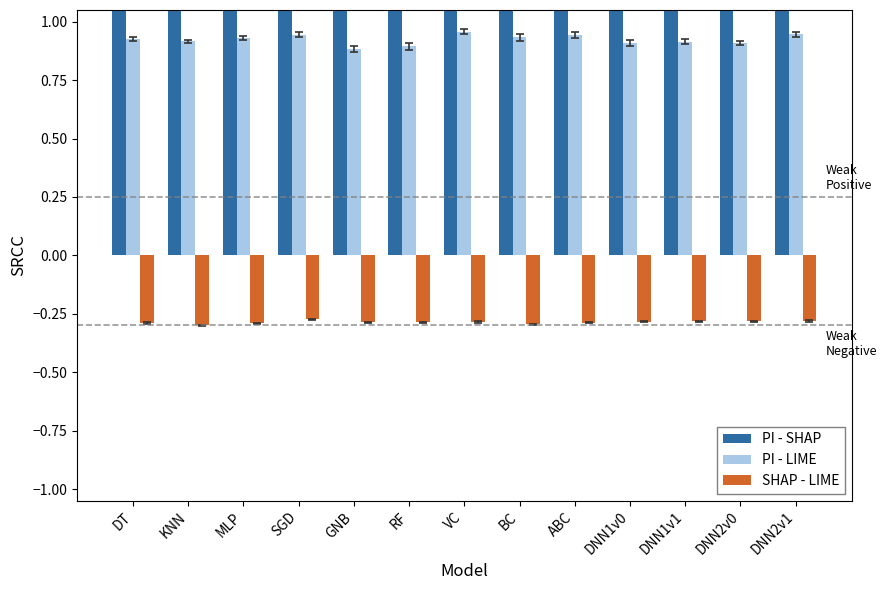

At which category is the sum across all series the highest?

DNN2v1